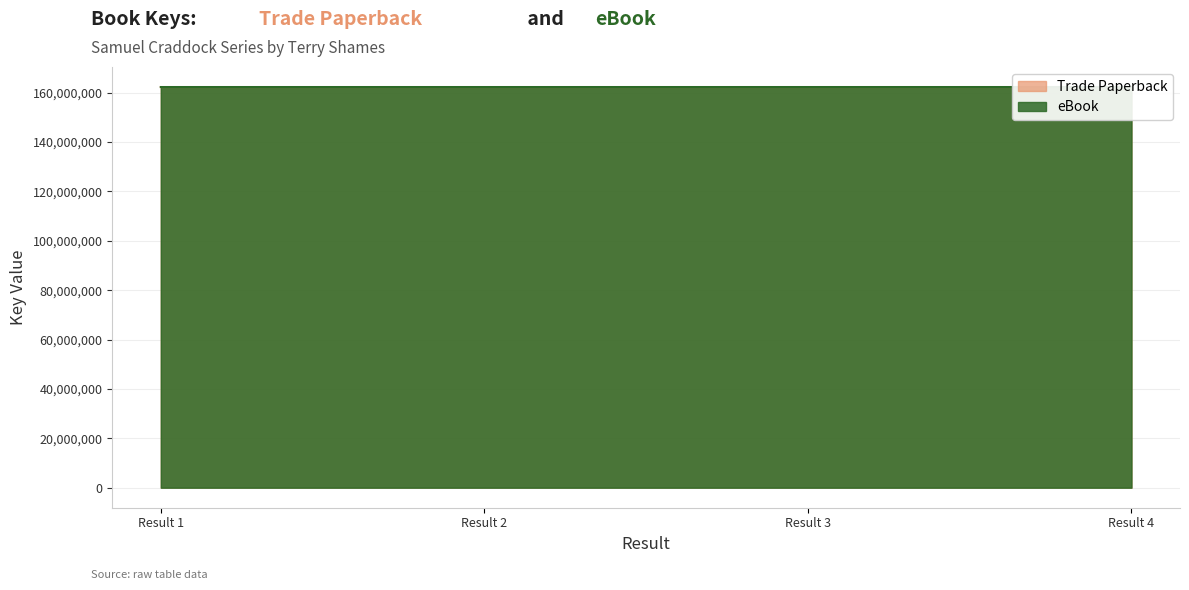

List the series in order of their peak value, highest first.

Trade Paperback, eBook